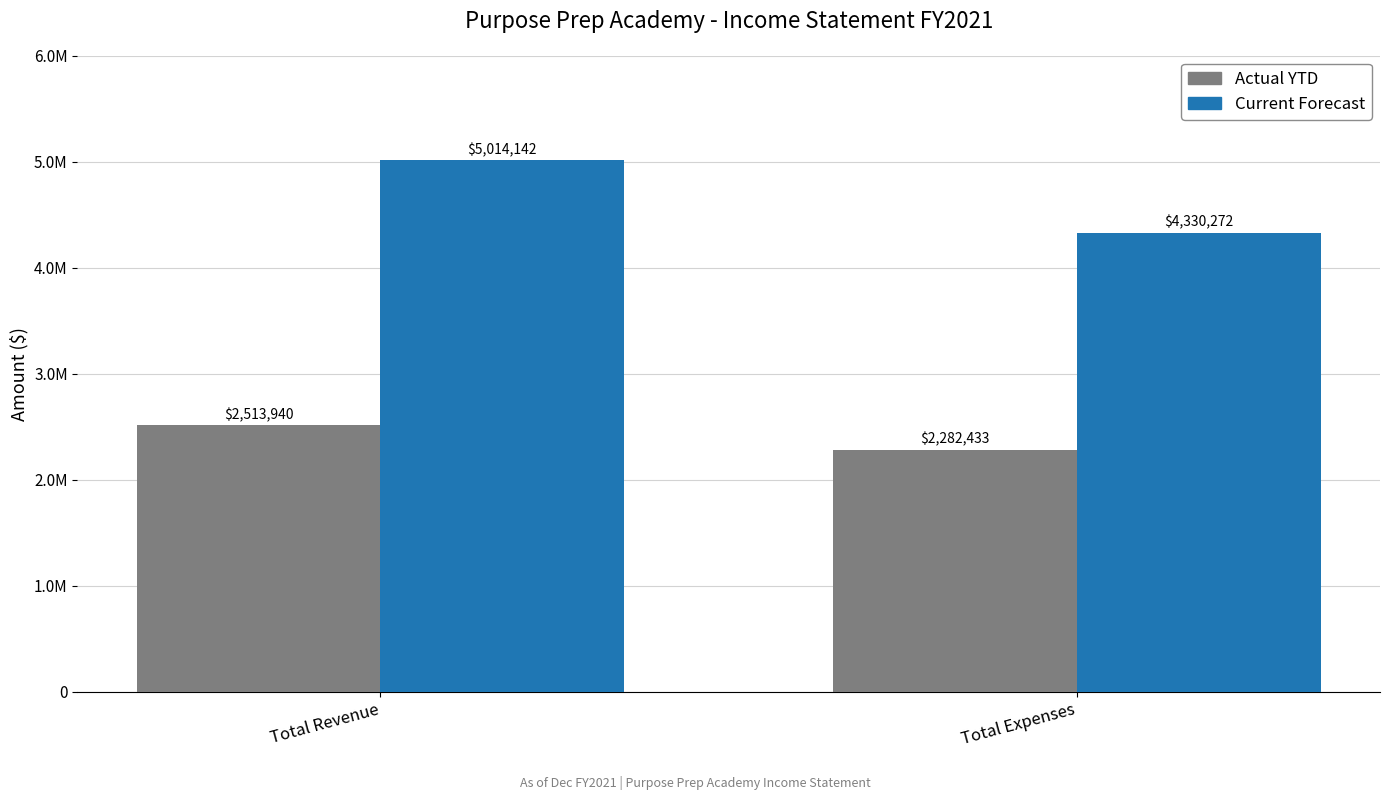

What are all the series names shown in the legend?

Actual YTD, Current Forecast